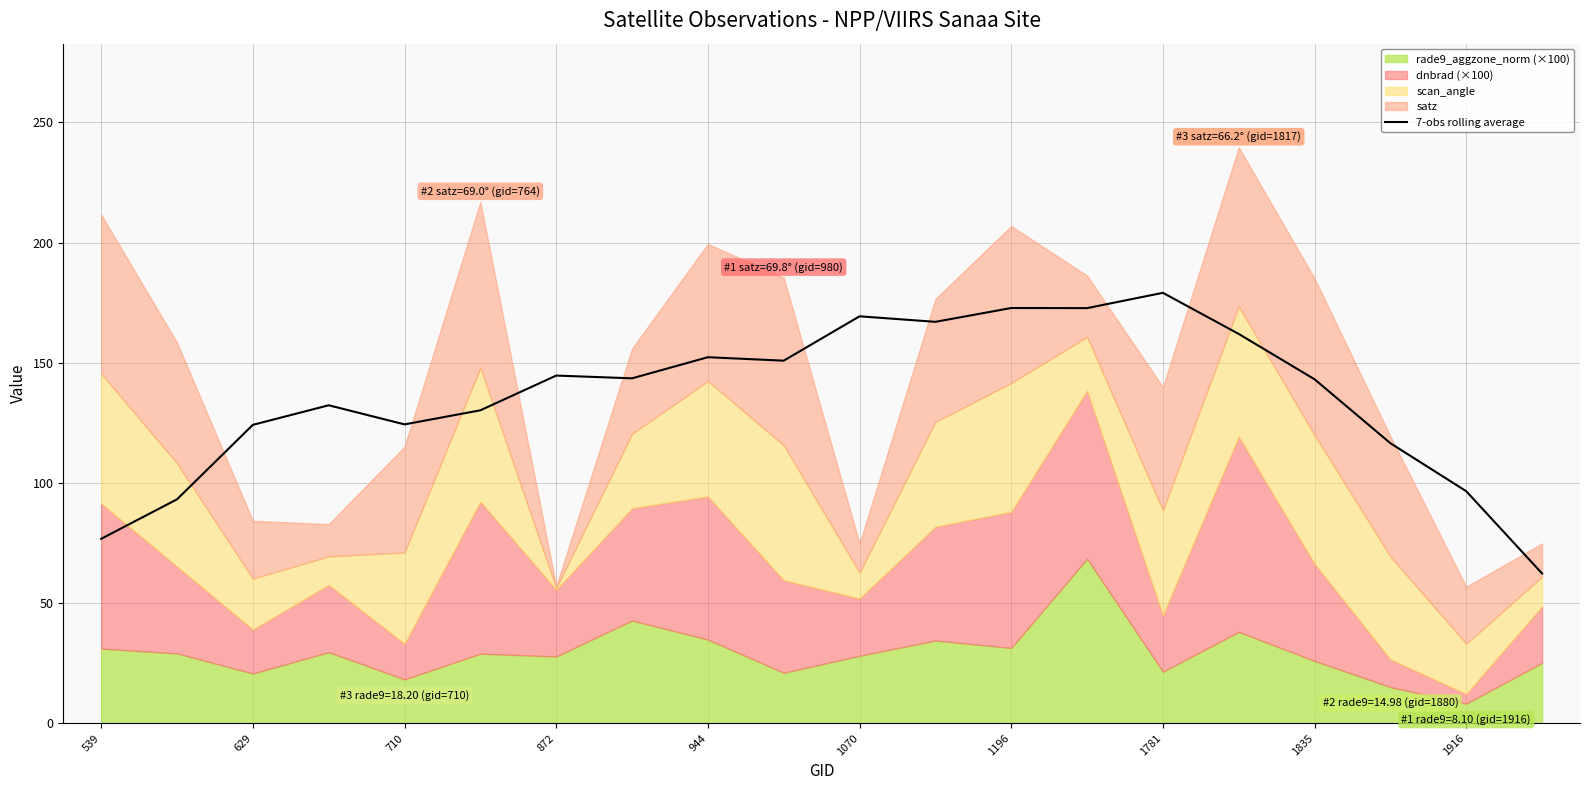

What is the highest value of the 7-obs rolling average series?

179.1